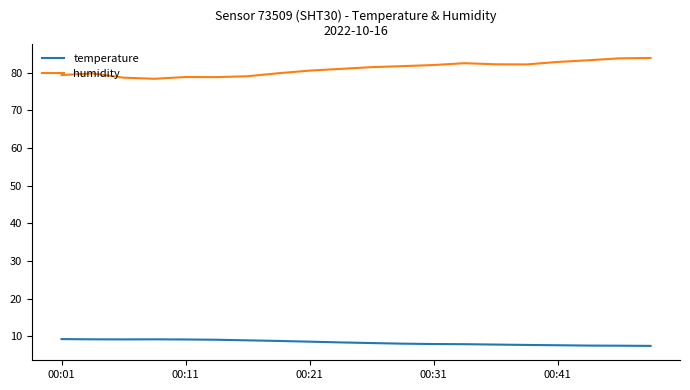

List the series in order of their overall mean, highest first.

humidity, temperature